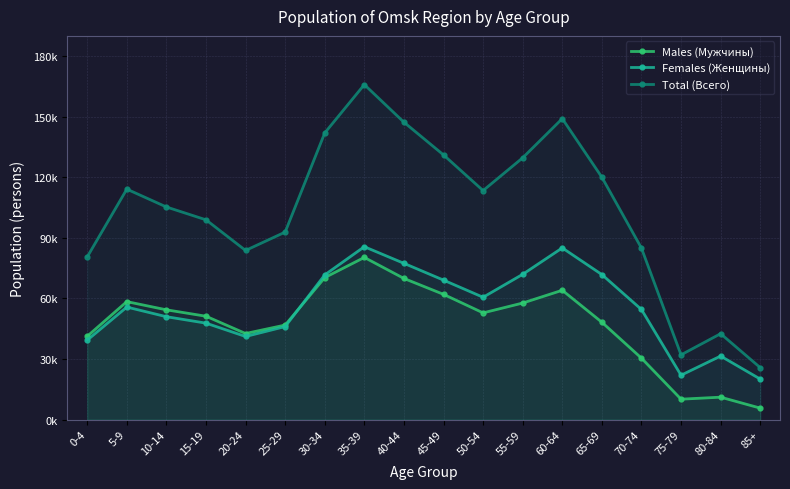

Which series ends up on top after the final intersection of Males (Мужчины) and Females (Женщины)?

Females (Женщины)